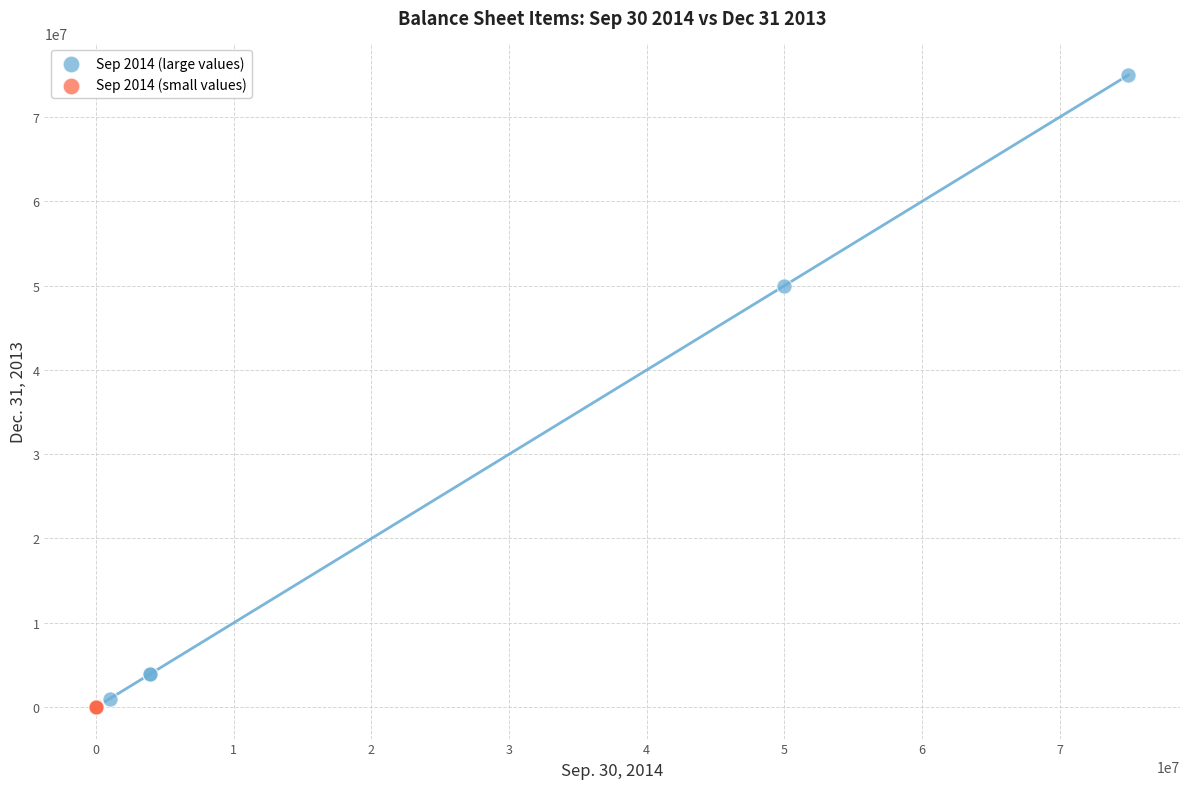

Which series has the widest spread of Y values?

Sep 2014 (large values)